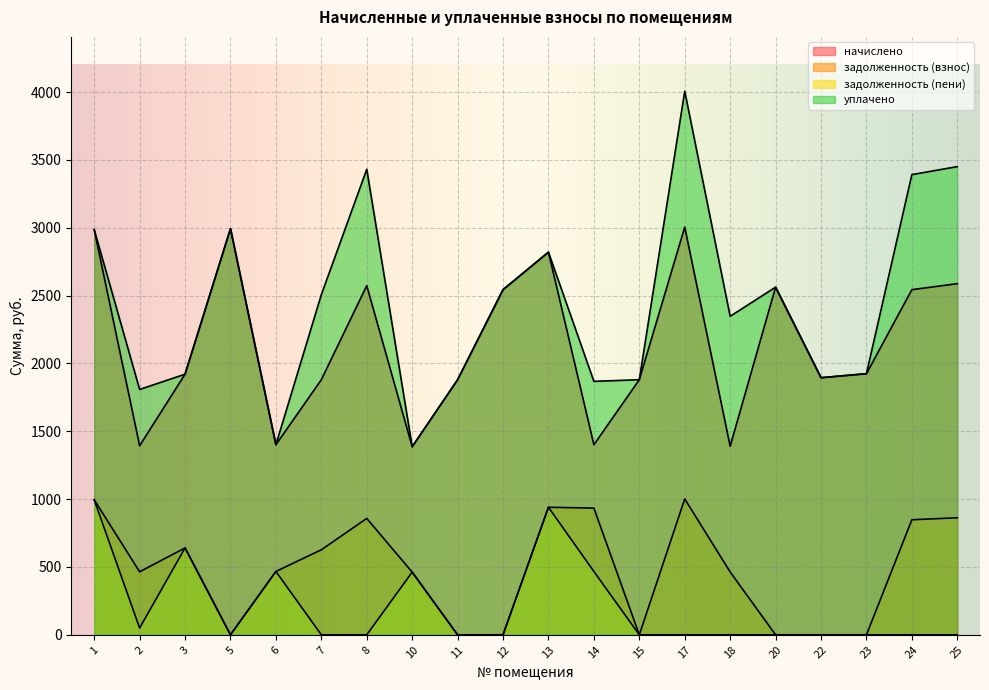

True or false: уплачено and начислено cross at least once.

False